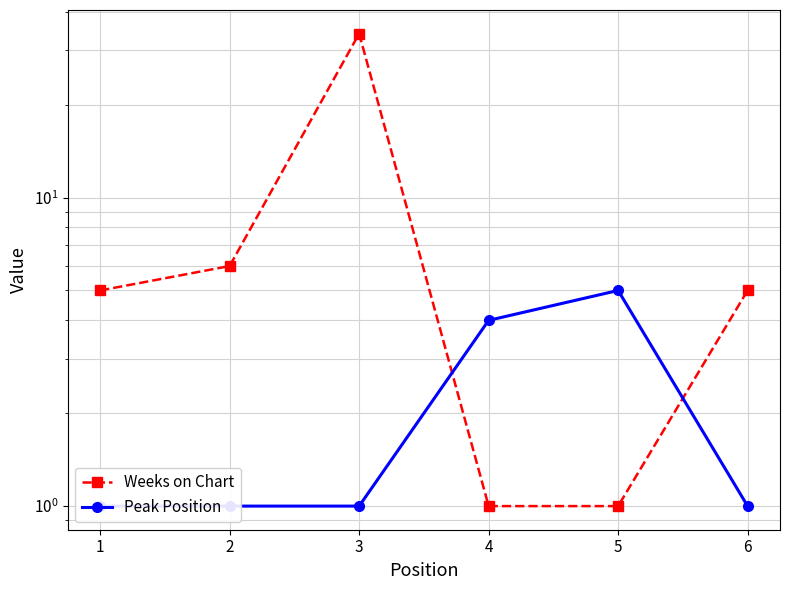

How many data points in Peak Position are above 1?

2